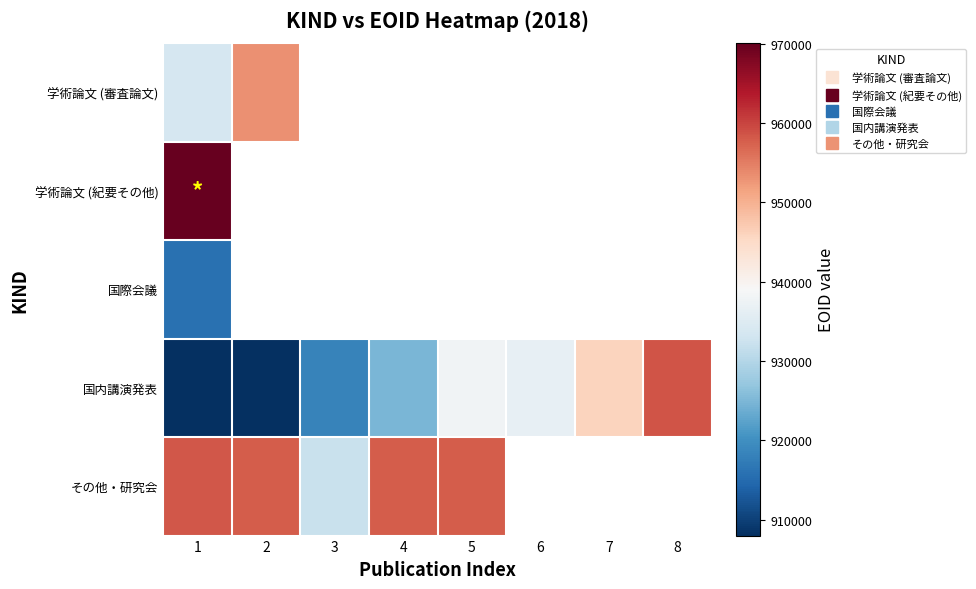

List the series in order of their peak value, lowest first.

国際会議, 学術論文 (審査論文), その他・研究会, 国内講演発表, 学術論文 (紀要その他)